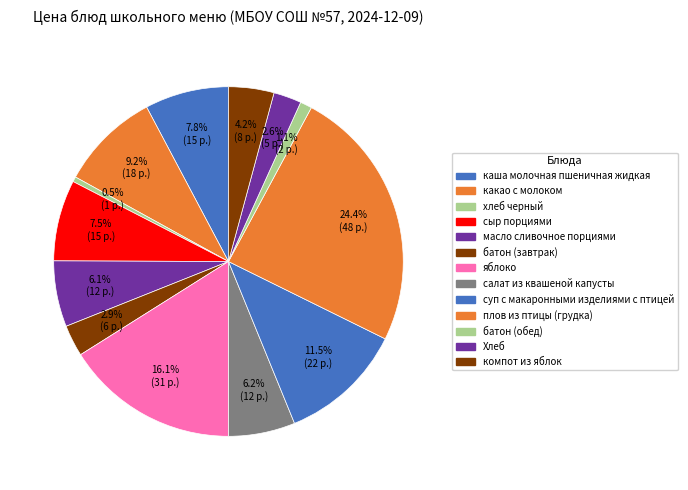

The каша молочная пшеничная жидкая slice represents 8% of the pie. True or false?

True